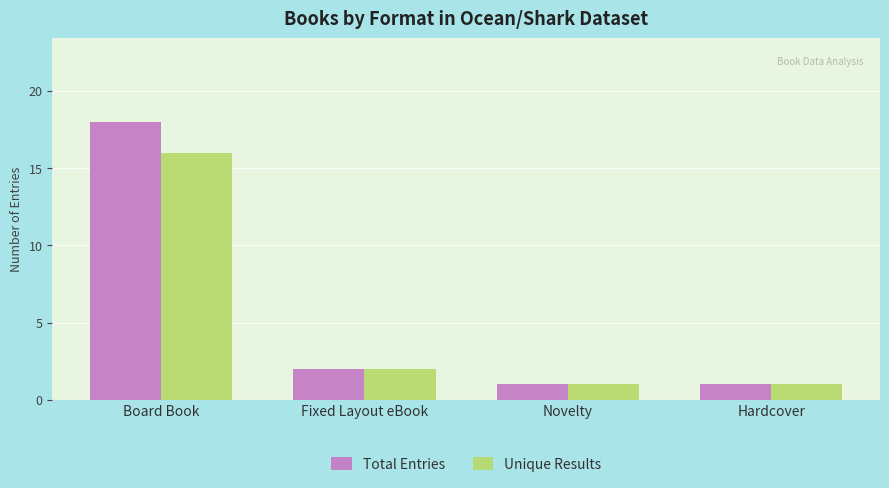

What is the value of the Total Entries bar at the 4th from the left?

1